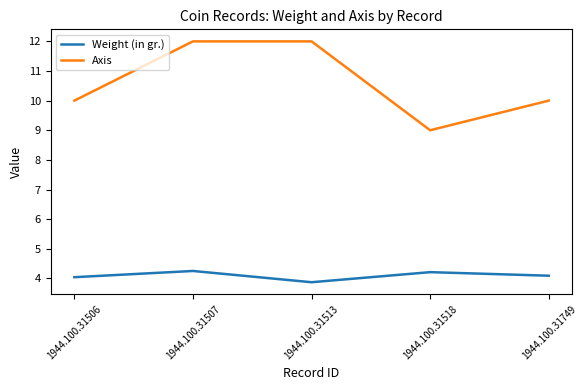

The value of Weight (in gr.) at 1944.100.31513 is 3.9. True or false?

True